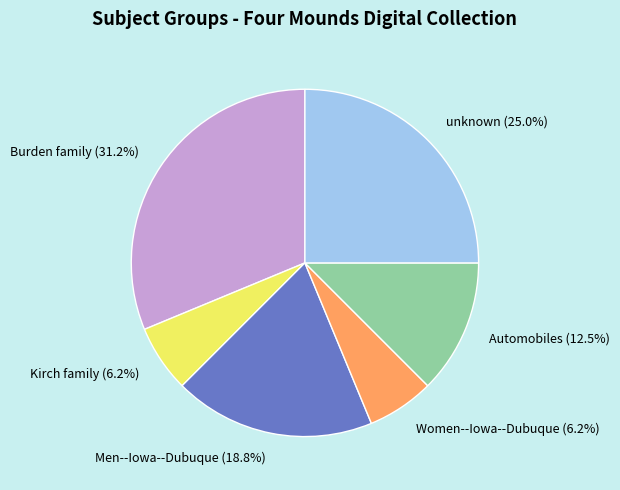

Which category has the biggest portion of the pie?

Burden family (31.2%)